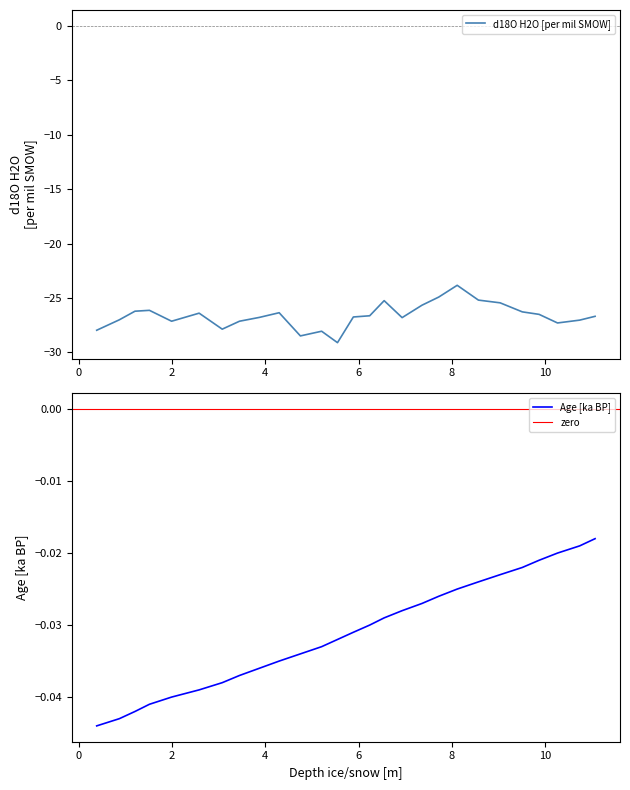

True or false: d18O and depth intersect in this chart.

False